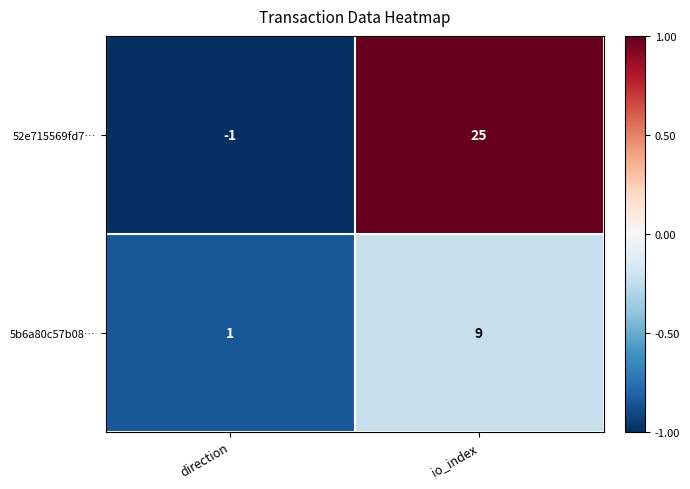

What is the difference between the highest and lowest values at io_index?

16